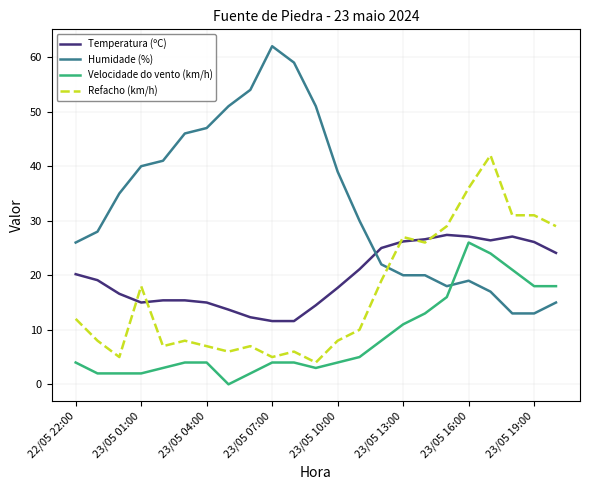

Which series ends up on top after the final intersection of Velocidade do vento (km/h) and Humidade (%)?

Velocidade do vento (km/h)